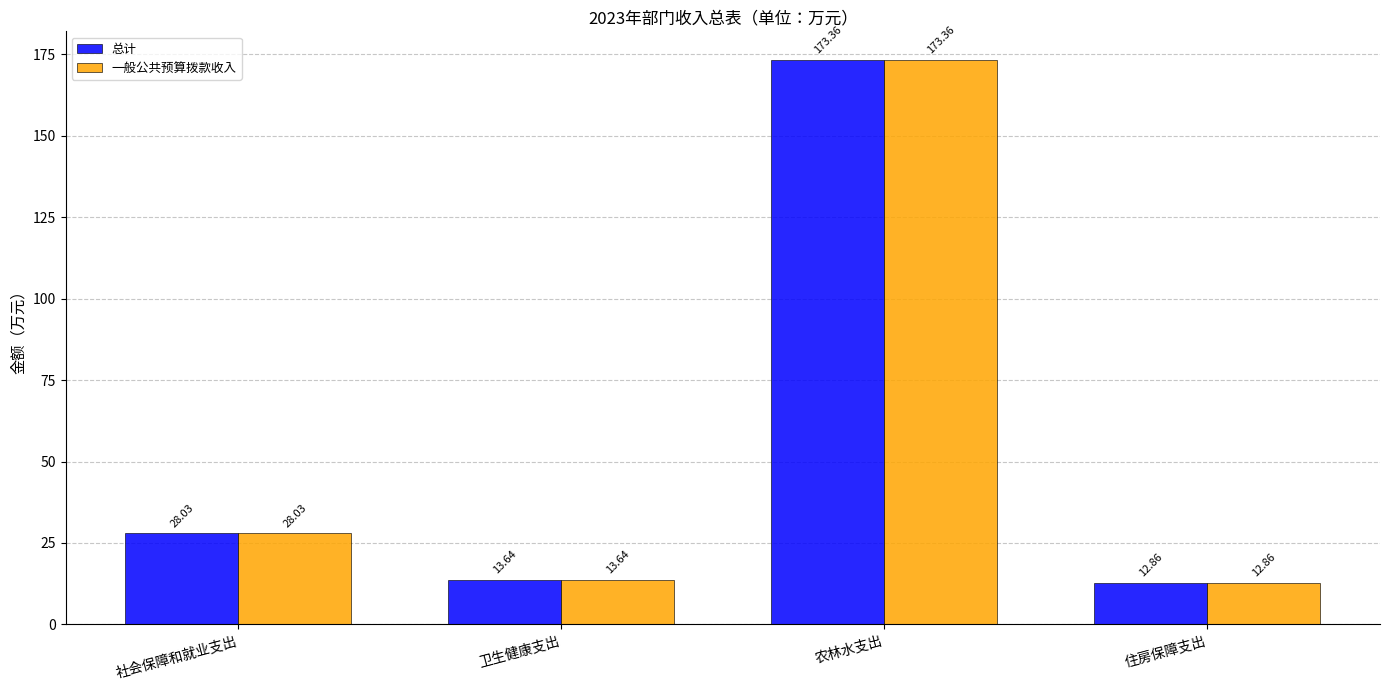

List the labels in order of 一般公共预算拨款收入 value, smallest first.

住房保障支出, 卫生健康支出, 社会保障和就业支出, 农林水支出